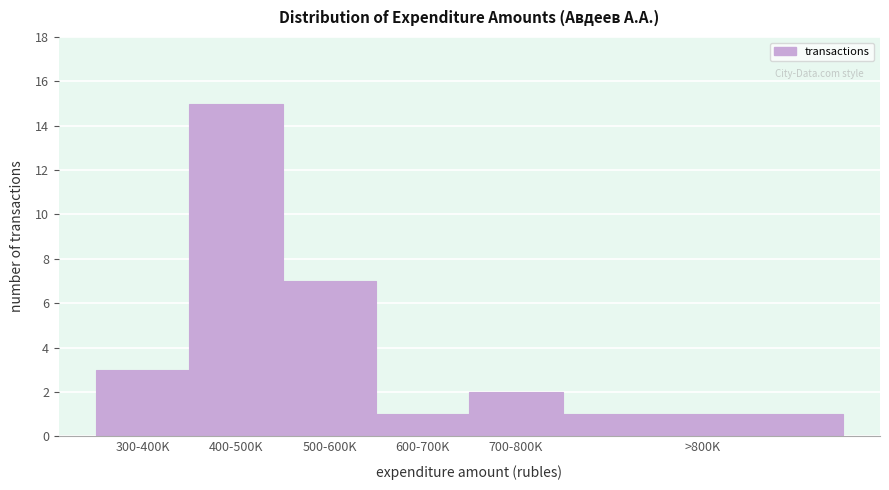

Reading left to right, extract all data points from this chart.

3	15	7	1	2	1